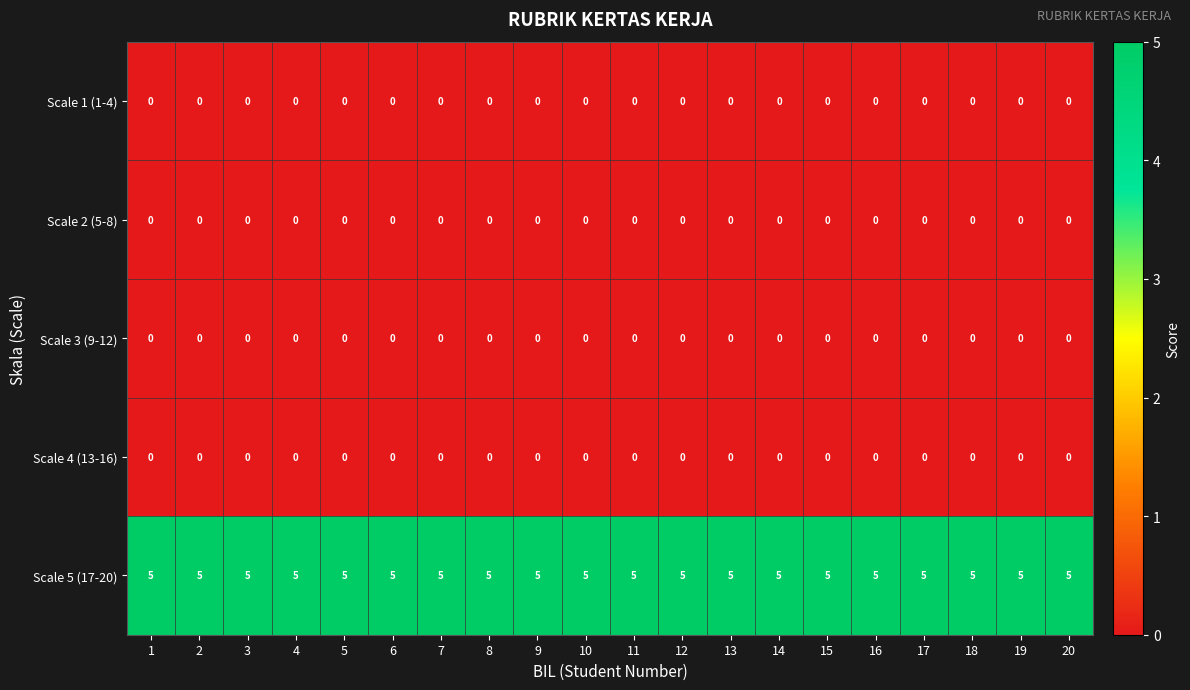

How many data points does each series have?

20